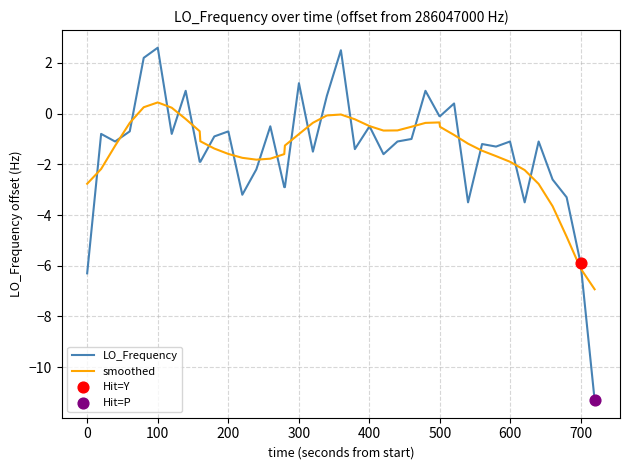

List the series in order of their peak value, highest first.

LO_Frequency, smoothed